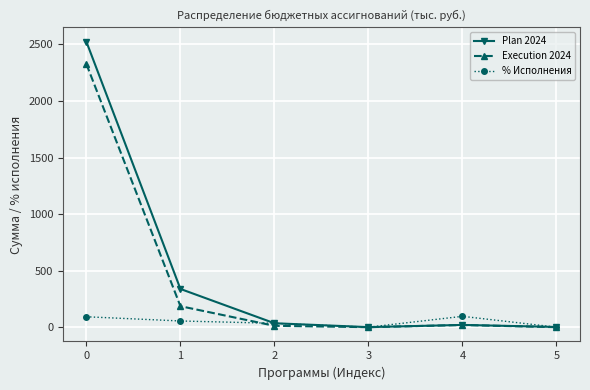

What is the greatest value displayed?

2524.2